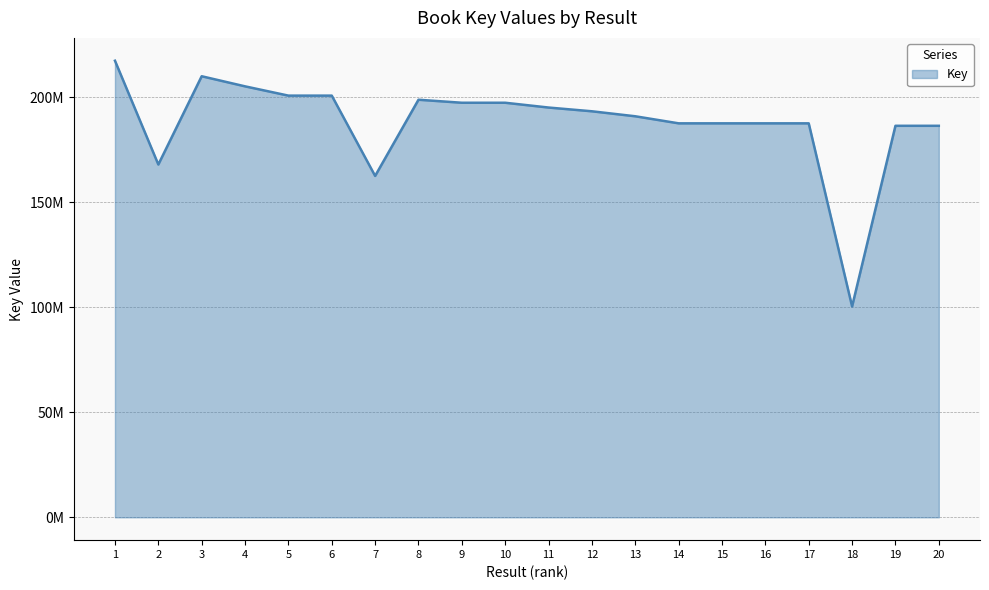

Is this an area chart (filled region under the line)?

Yes